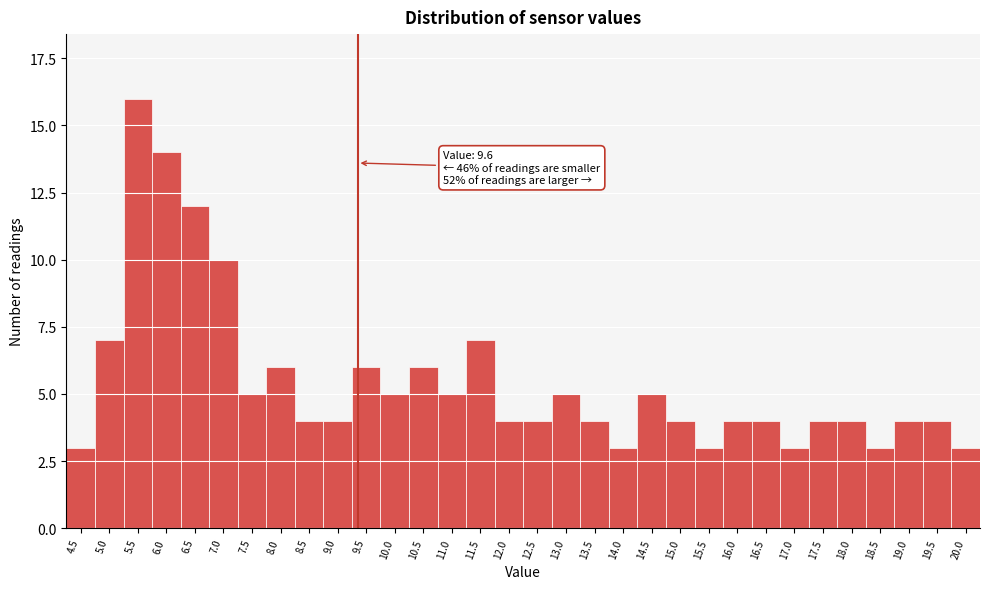

What is the change in value from 6.5 to 16.5?

-8